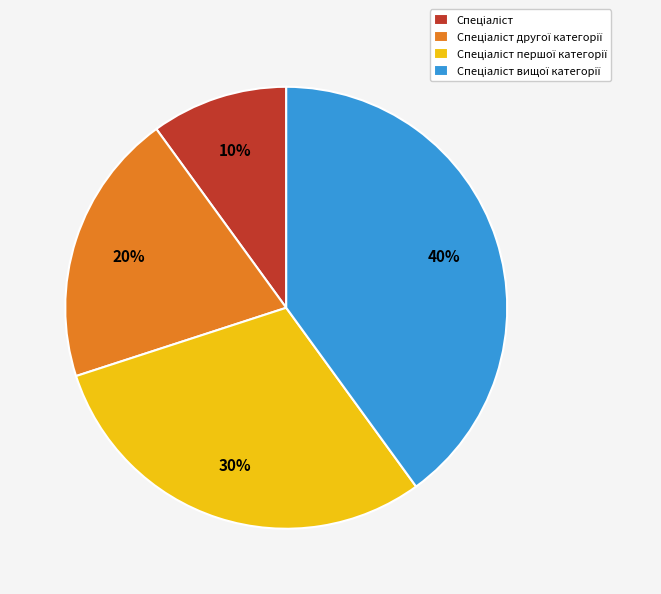

To the nearest percent, what is the difference between the largest and smallest slice percentages?

30%